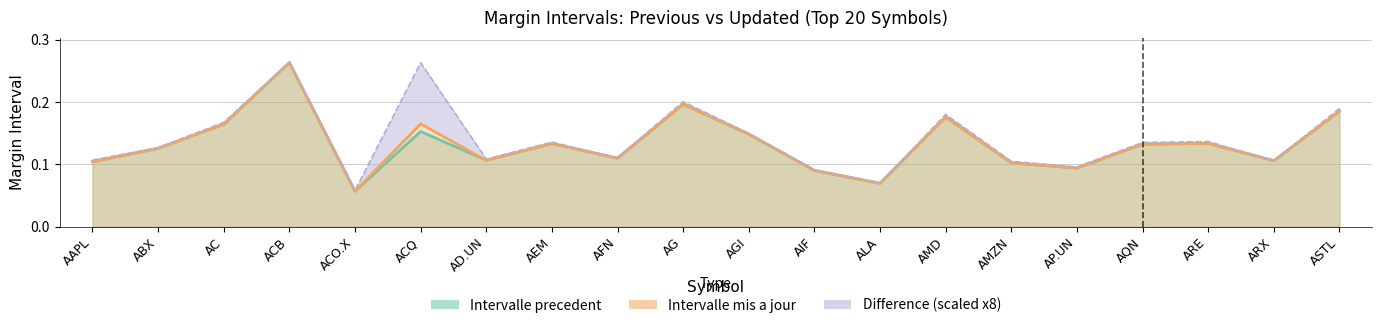

What value does the Intervalle mis a jour series have at ARE?

0.1